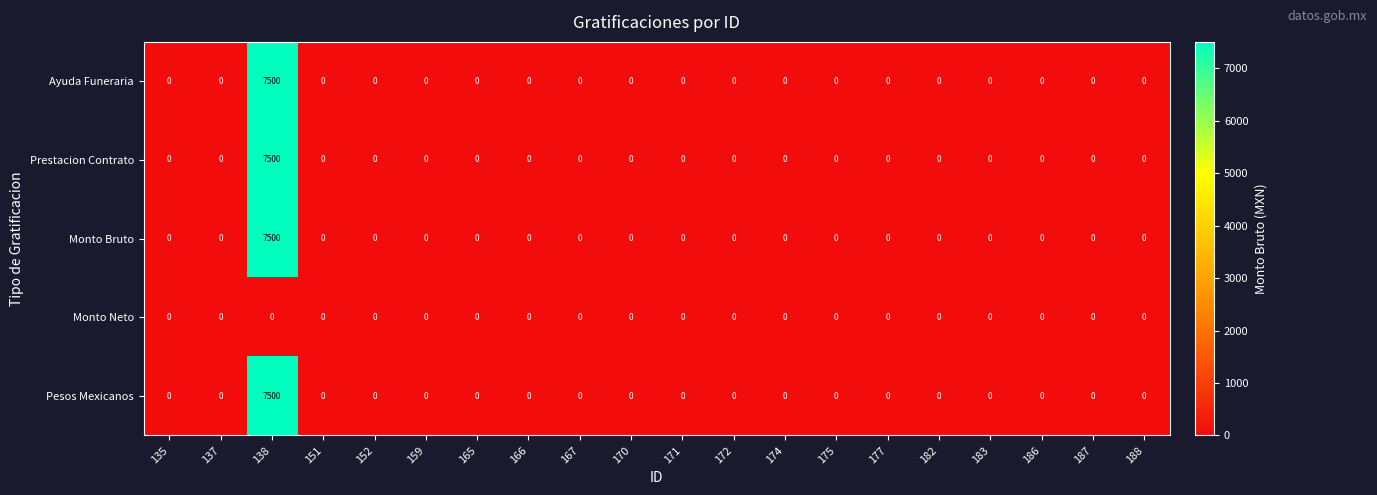

What is the difference between the maximum and minimum values in the Ayuda Funeraria series?

7500